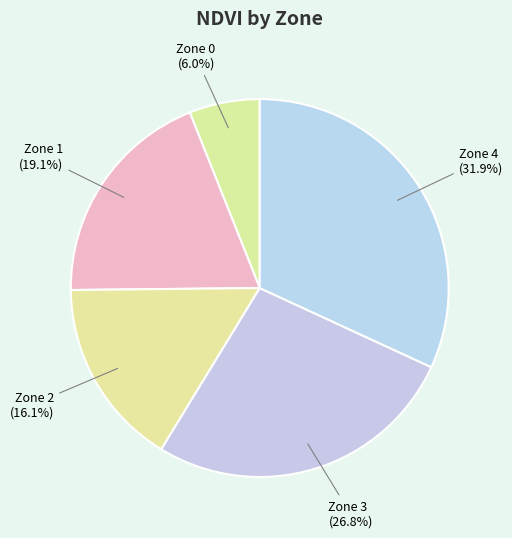

Is it true that Zone 4 is 39% of the pie?

False